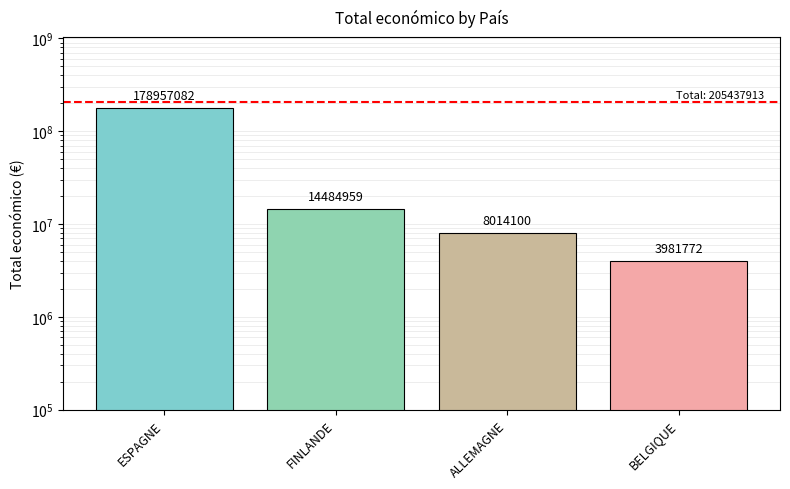

How many values are below 14484959?

2